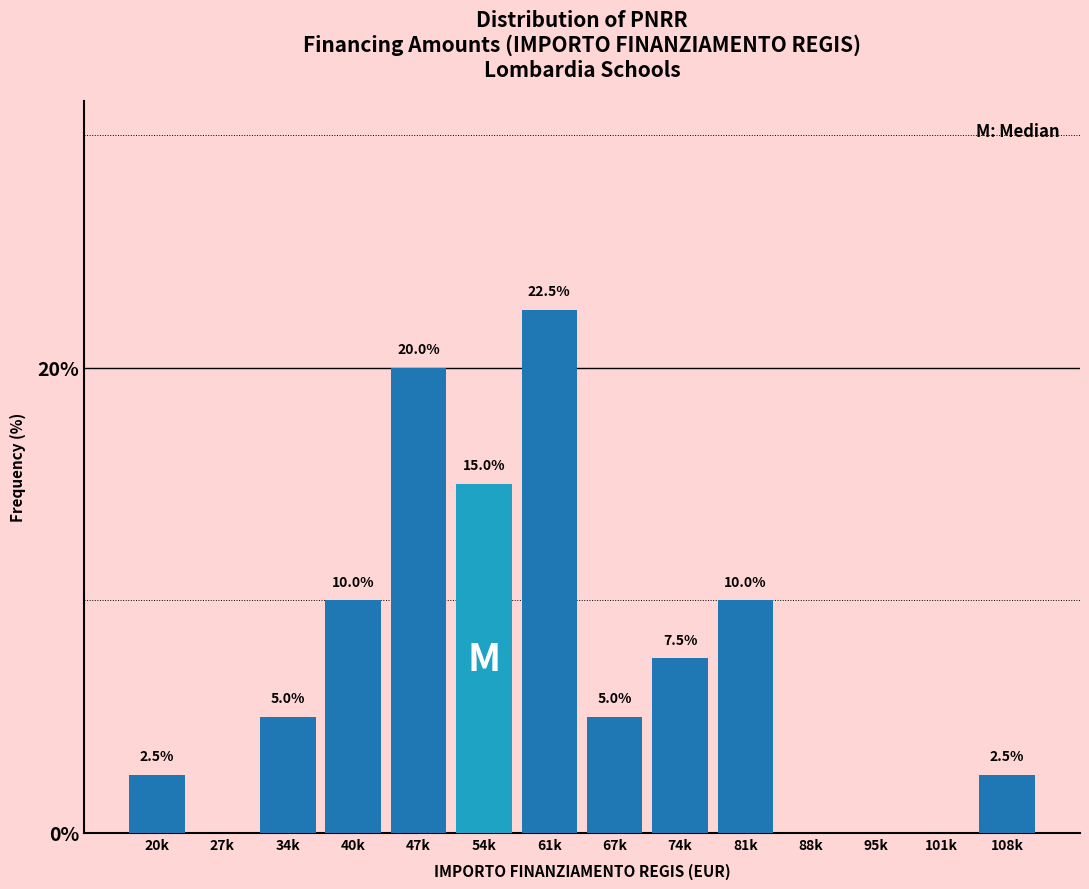

Reading left to right, transcribe all the data shown in this chart.

20k=2.5	27k=0.0	34k=5.0	40k=10.0	47k=20.0	54k=15.0	61k=22.5	67k=5.0	74k=7.5	81k=10.0	88k=0.0	95k=0.0	101k=0.0	108k=2.5